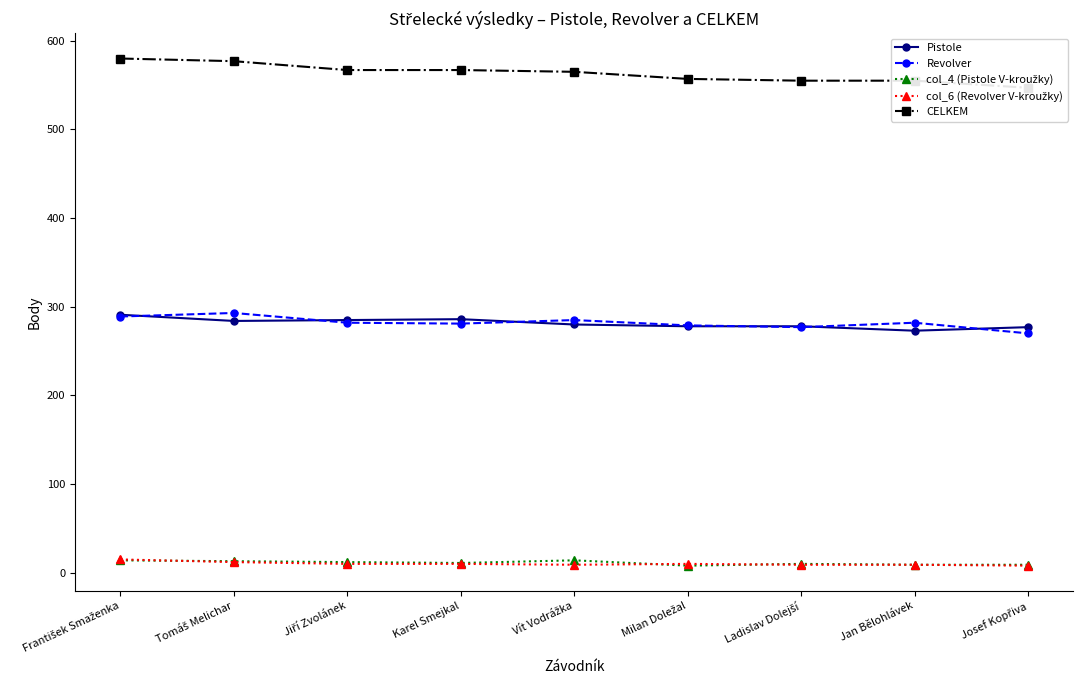

At which label does Pistole reach its peak?

František Smaženka